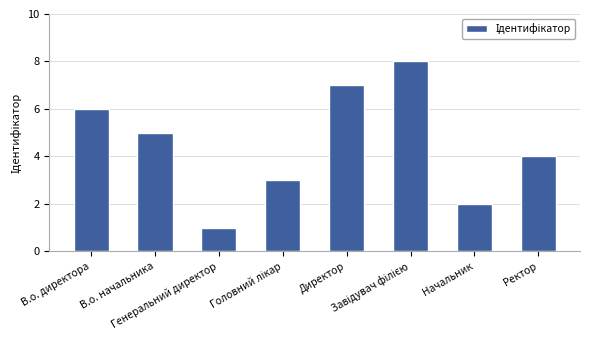

What is the difference between the second highest and minimum values?

6